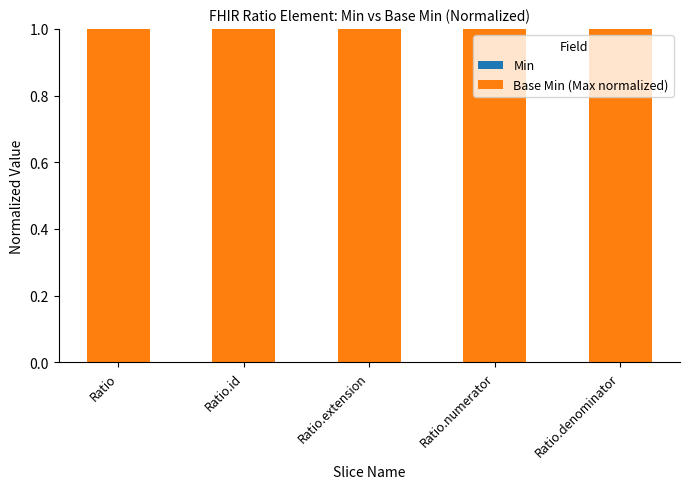

Read the Base Min (Max normalized) value at Ratio.

1